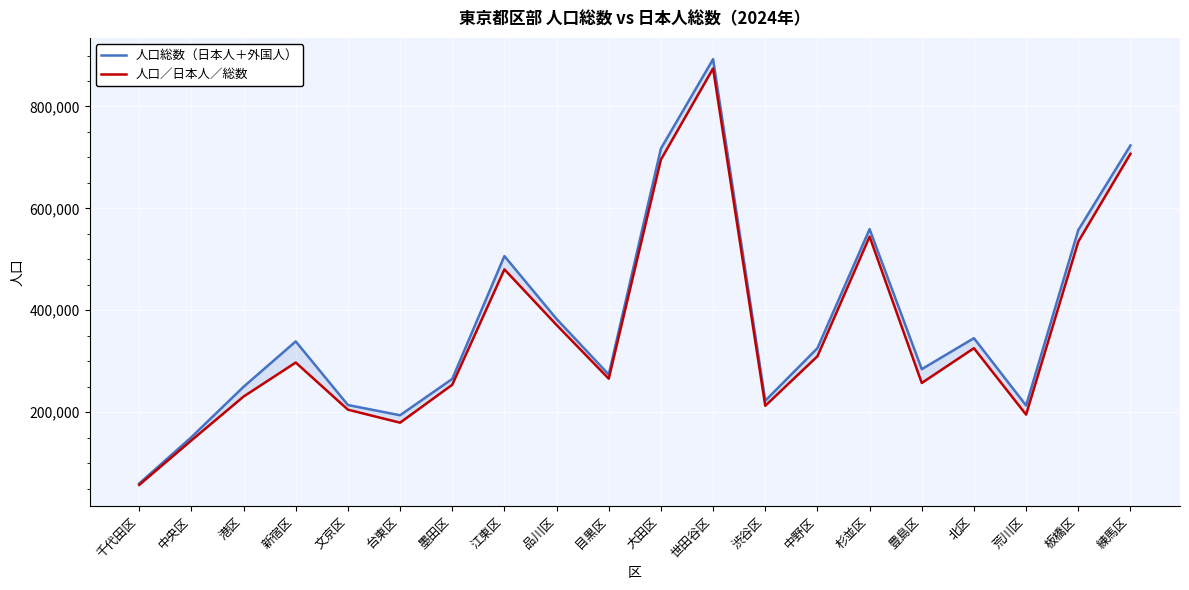

Between 文京区 and 墨田区, which series saw the biggest shift?

人口総数（日本人＋外国人）